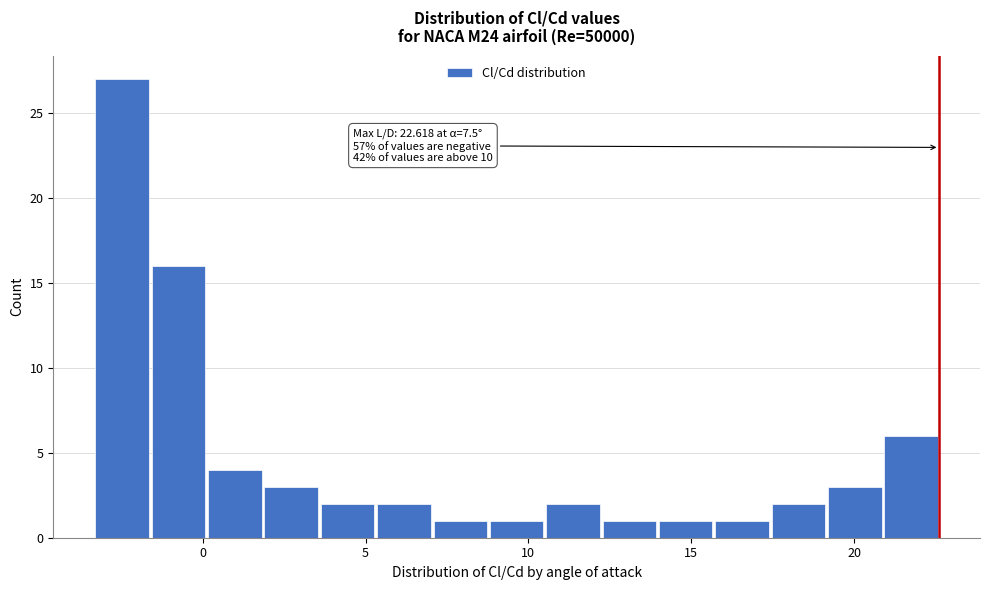

Read against the x-axis, roughly where is the centre of the tallest bar?

-2.5